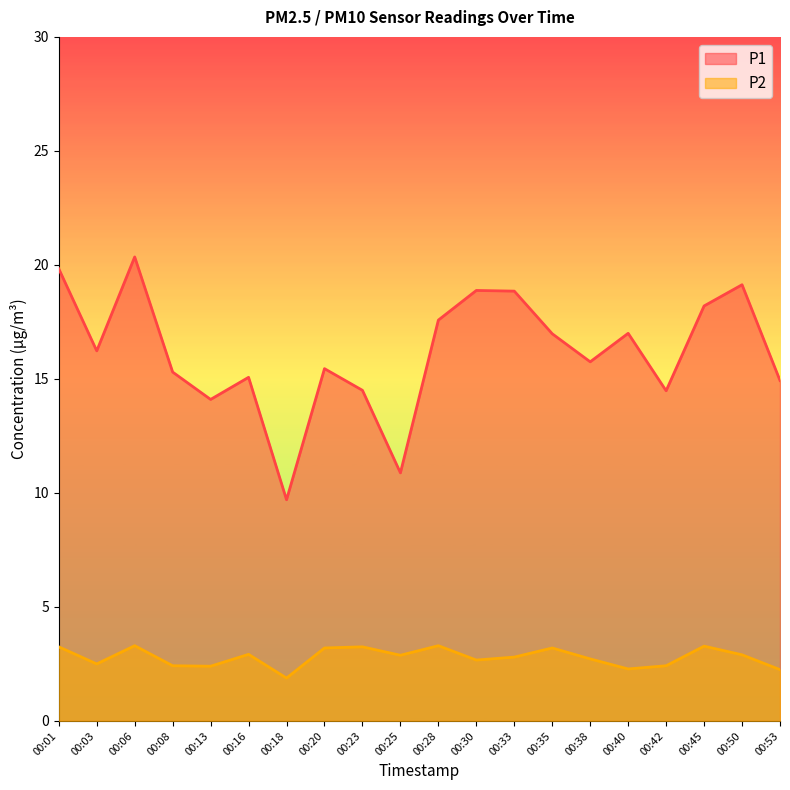

True or false: P1 and P2 intersect in this chart.

False